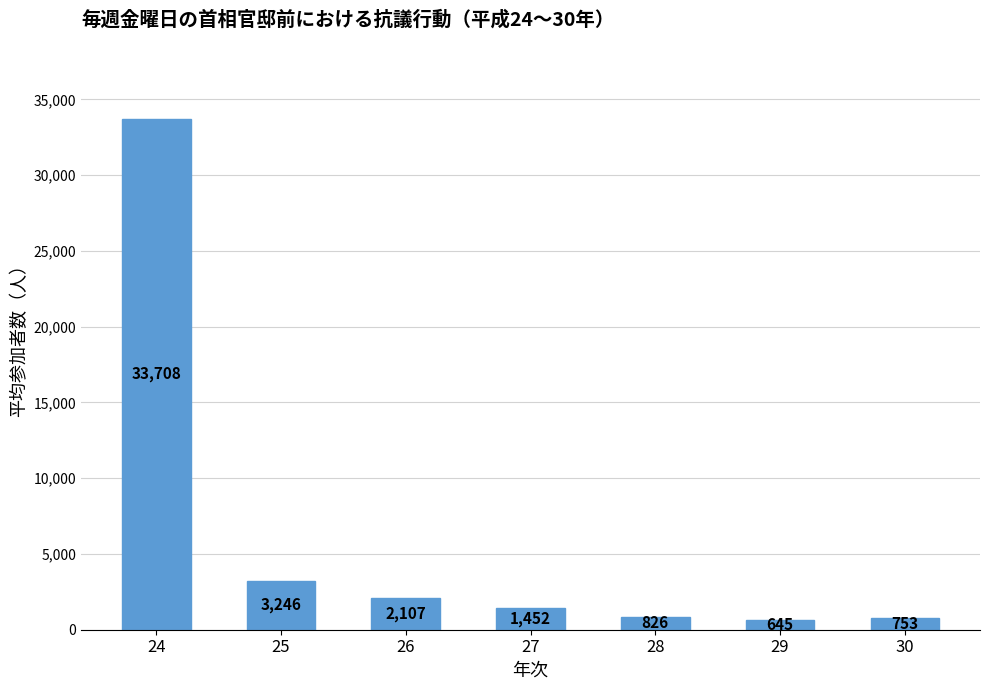

What is the value of the 6th bar from the left?

645